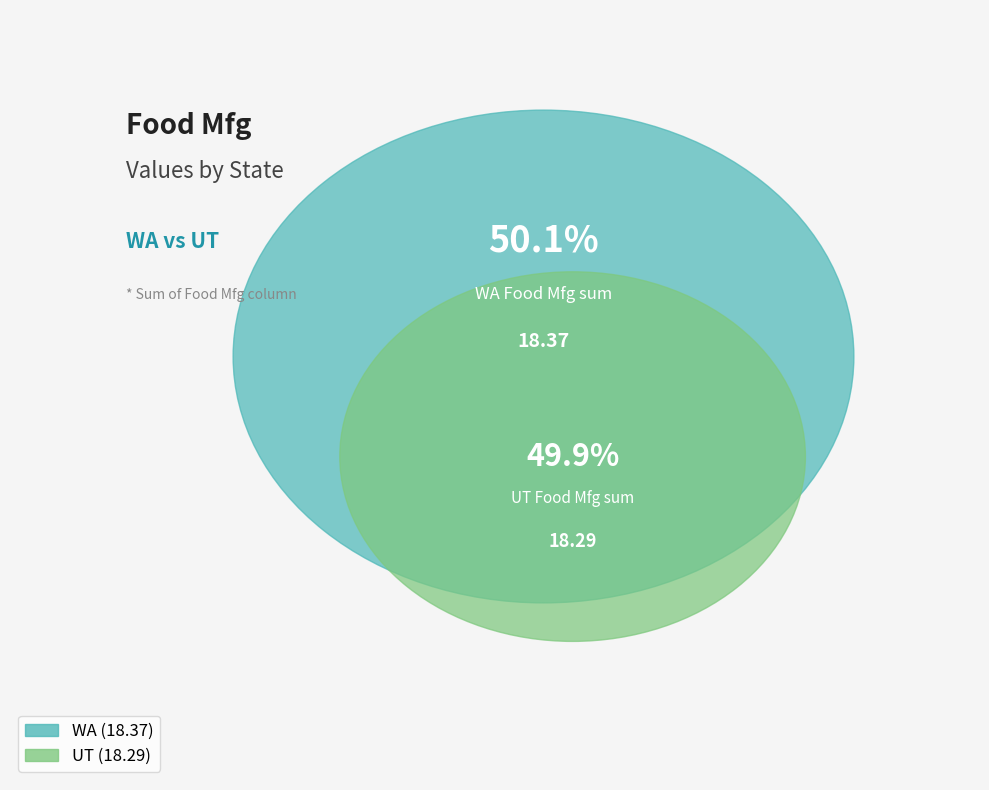

Do 8 and 25 together represent more than half of the pie?

No